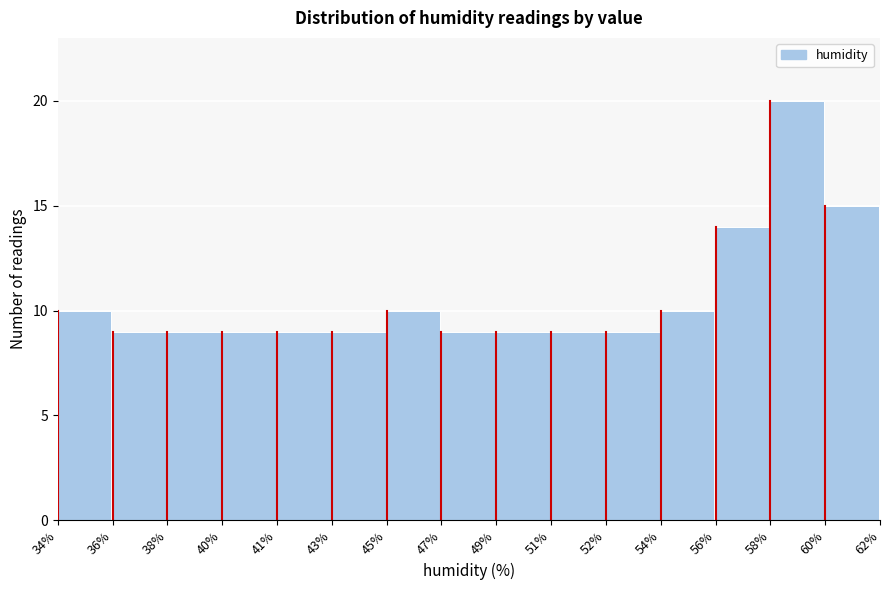

Reading right to left, list all the values displayed in this chart.

15	20	14	10	9	9	9	9	10	9	9	9	9	9	10